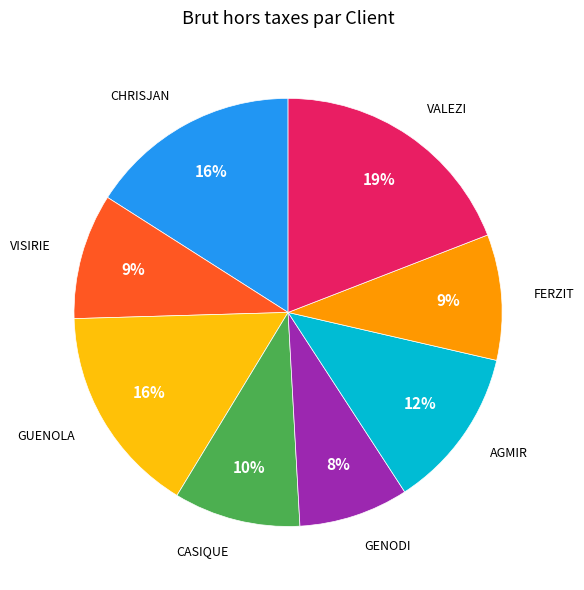

Is it true that FERZIT is 9% of the pie?

True